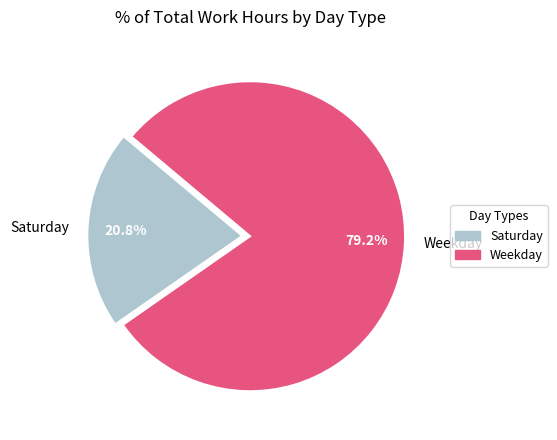

Rank the categories by value from lowest to highest.

Saturday, Weekday